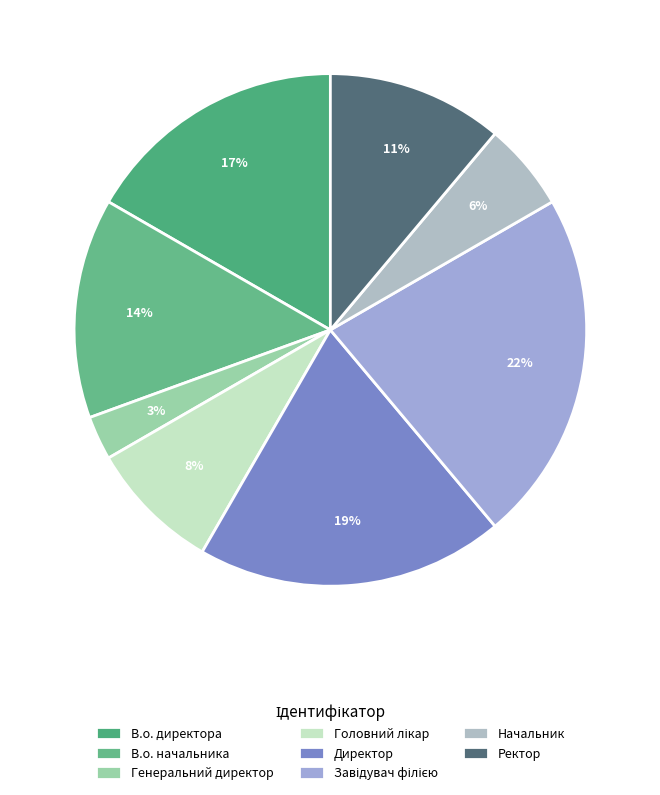

Count the number of slices in the pie.

8